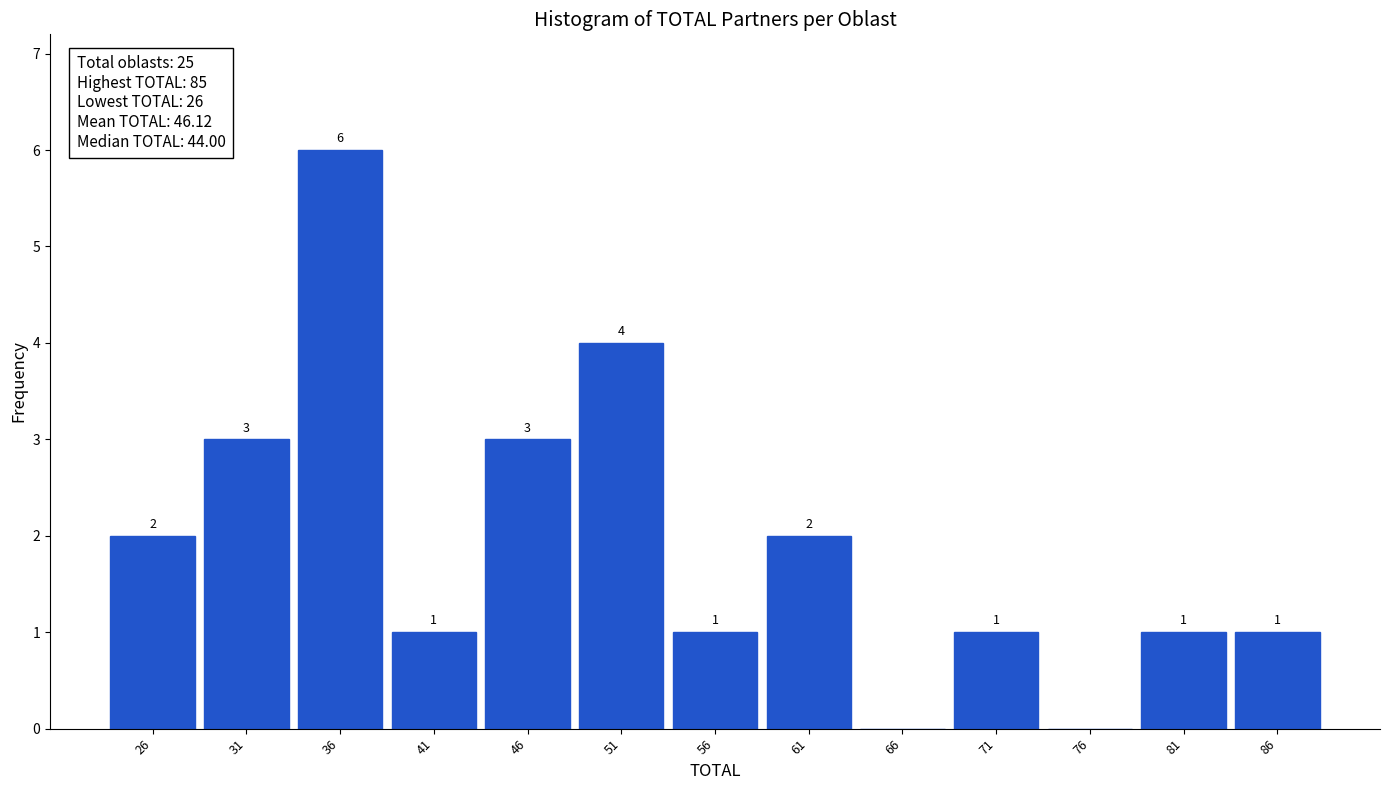

Over which range of the x-axis is the bar tallest?

33.5 to 38.5